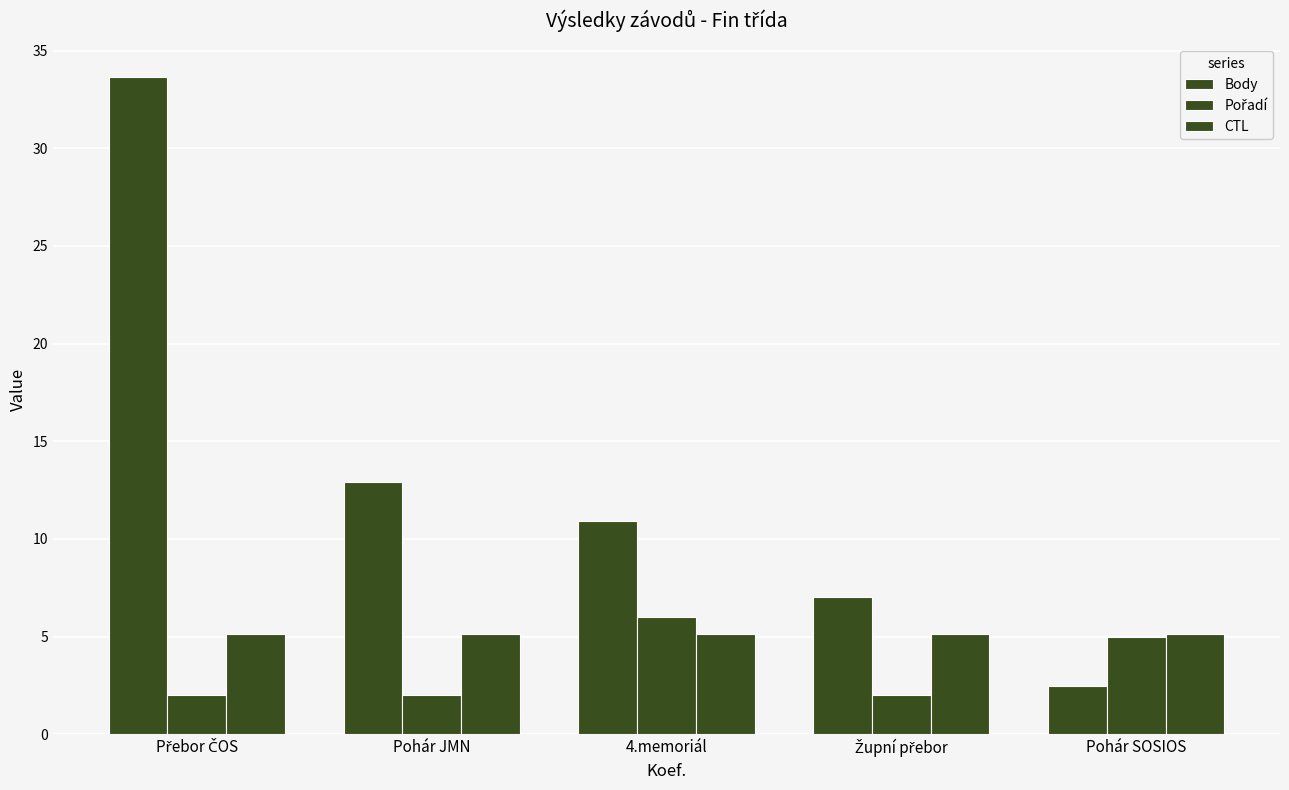

What is the smallest value displayed?

2.0